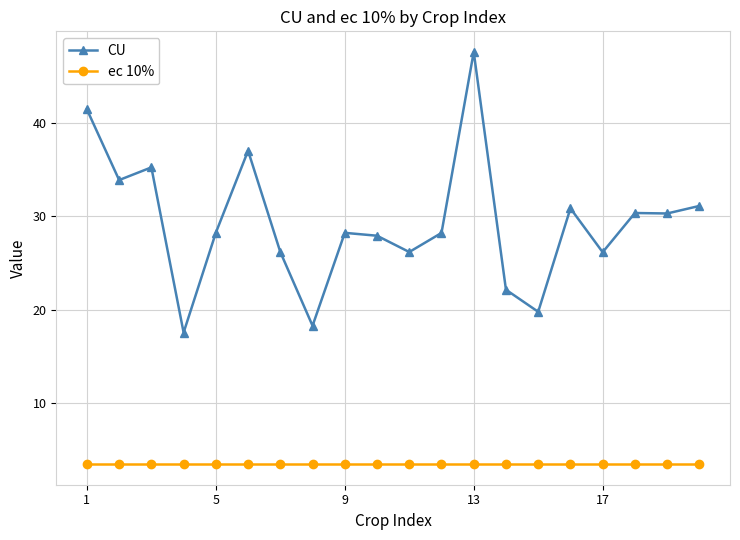

What is the value of the ec 10% point at the 5th from the left?

3.4